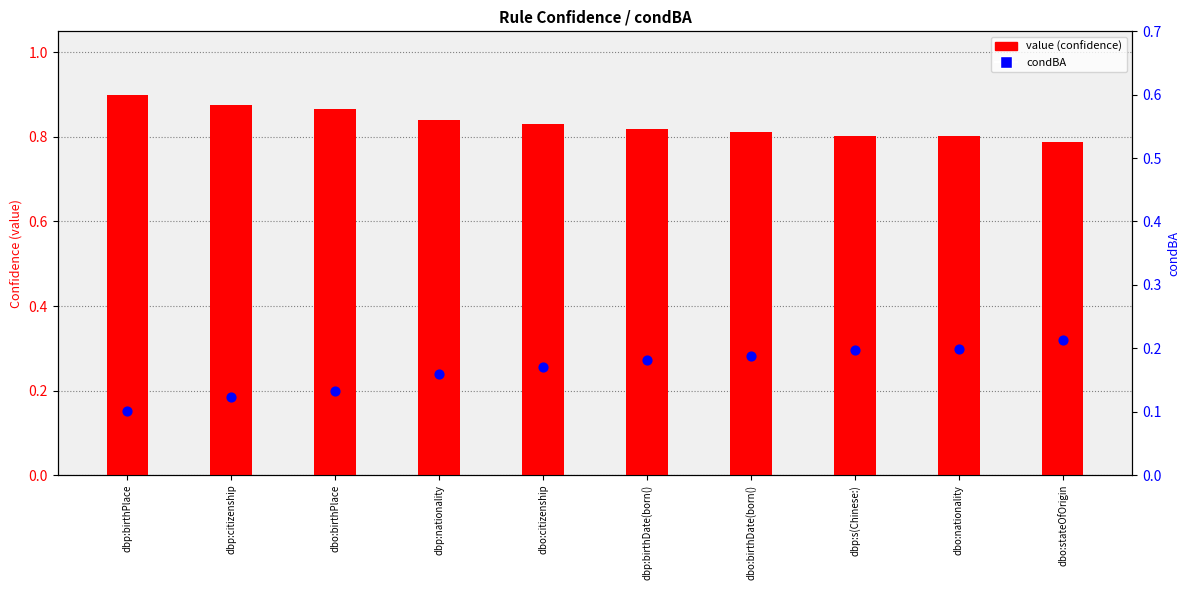

What are all the series names shown in the legend?

value (confidence), condBA